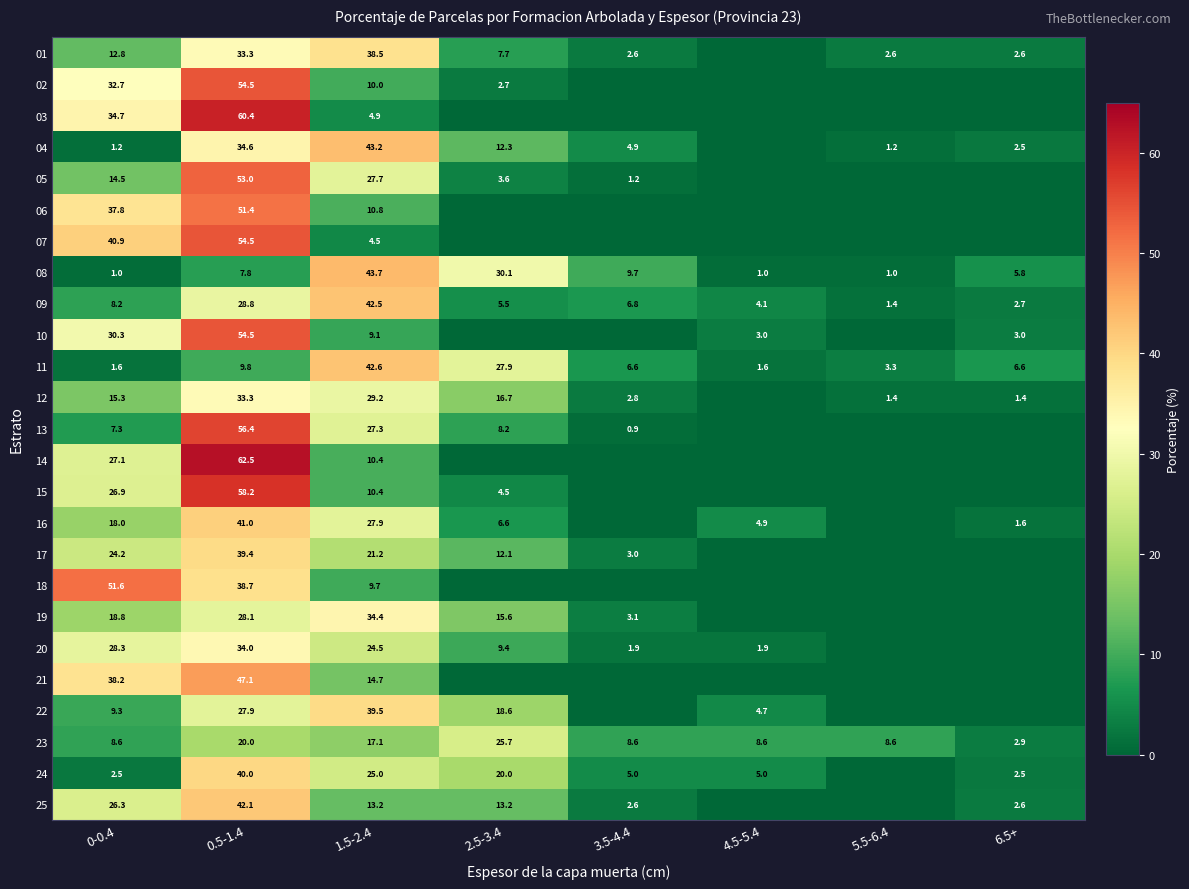

What is the total value across all series at 6.5+?

34.2